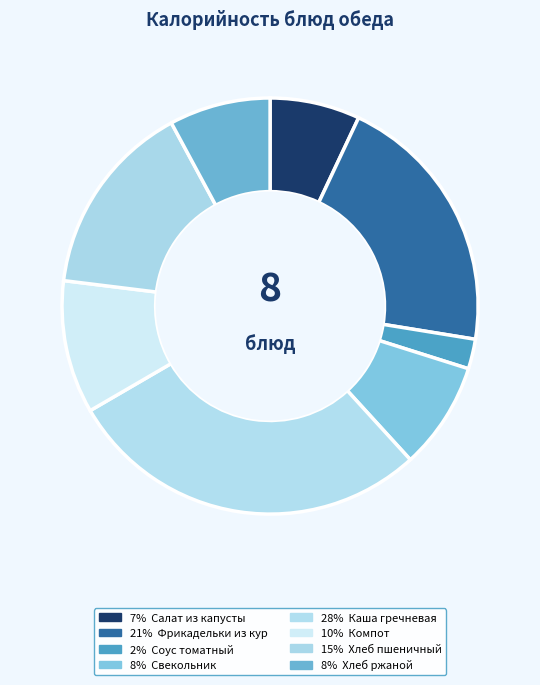

Does any single category account for the majority?

No